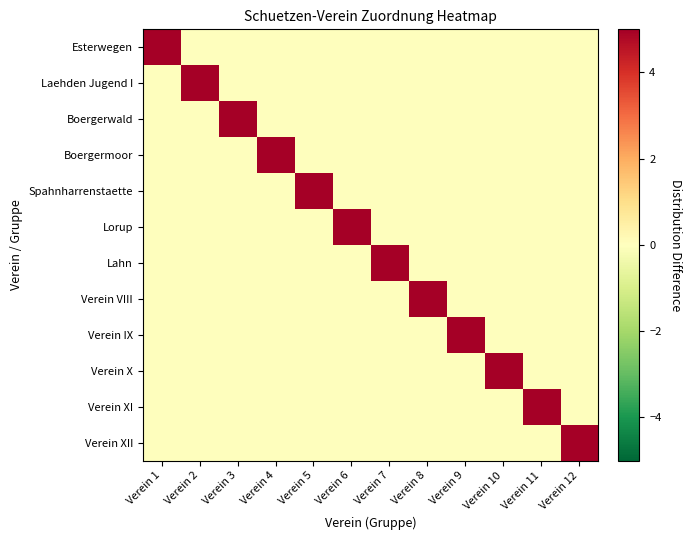

Which series has the widest spread of values?

Esterwegen